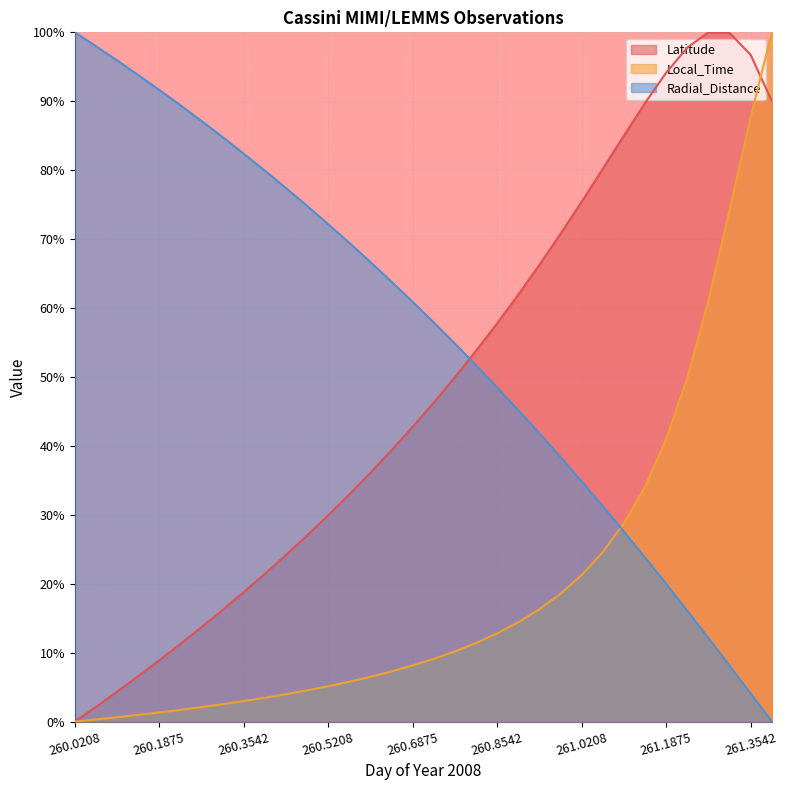

How many interior local peaks does the Latitude series have?

1